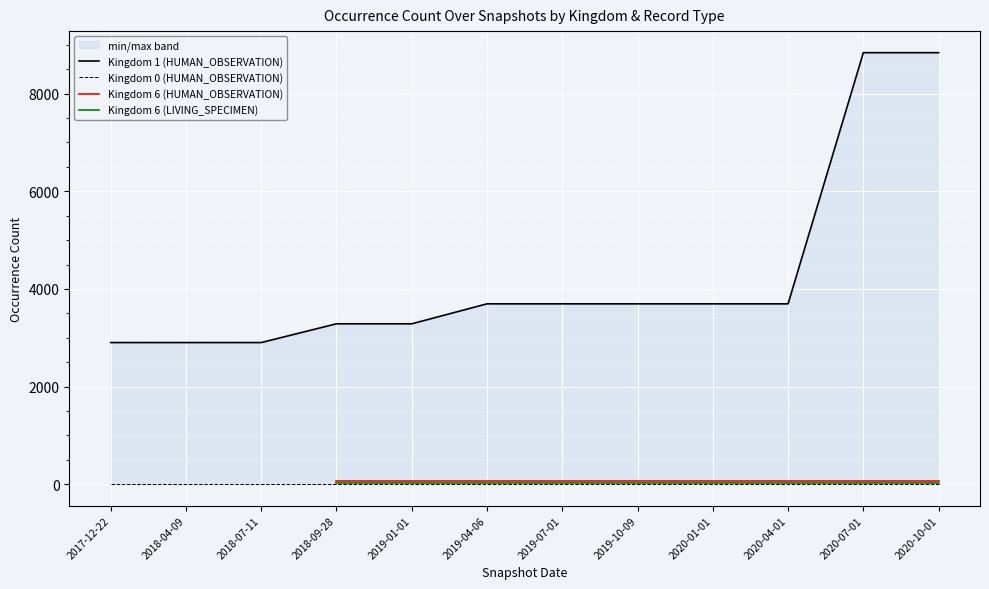

The Kingdom 6 (HUMAN_OBSERVATION) series shows 73.0 at 2019-07-01. True or false?

True